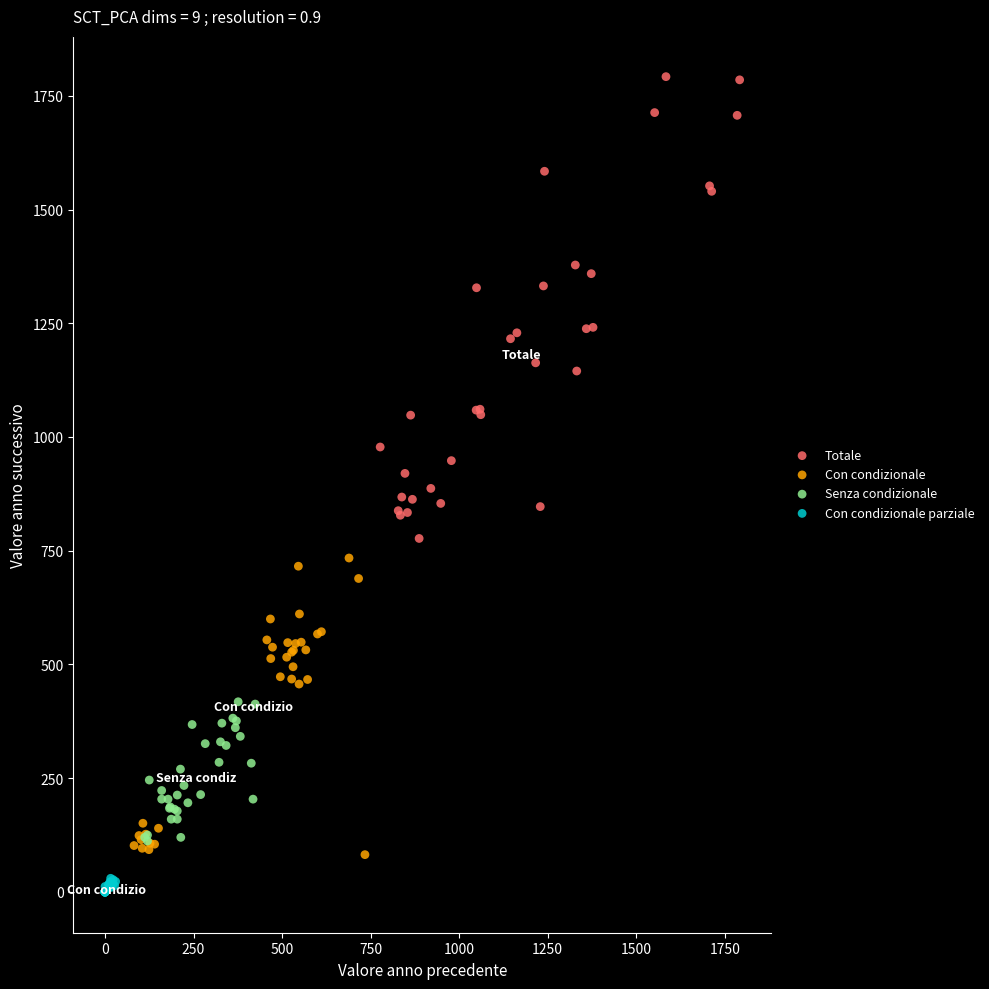

What are all the series names shown in the legend?

Totale, Con condizionale, Senza condizionale, Con condizionale parziale